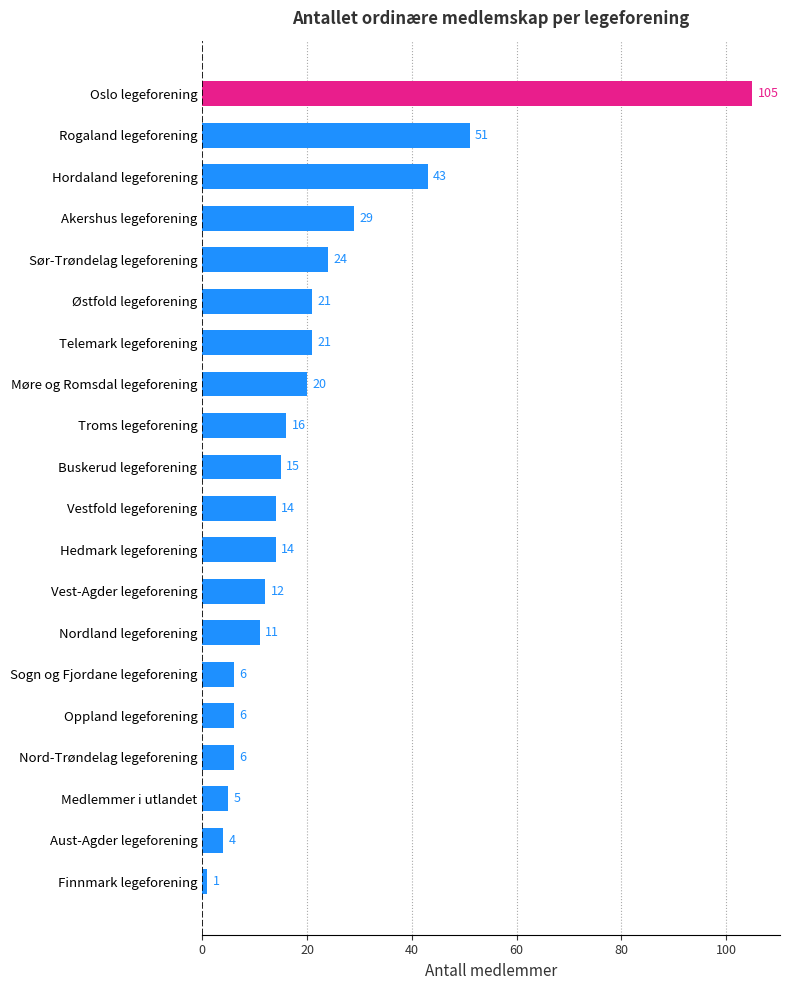

What position from the bottom is Sør-Trøndelag legeforening?

16